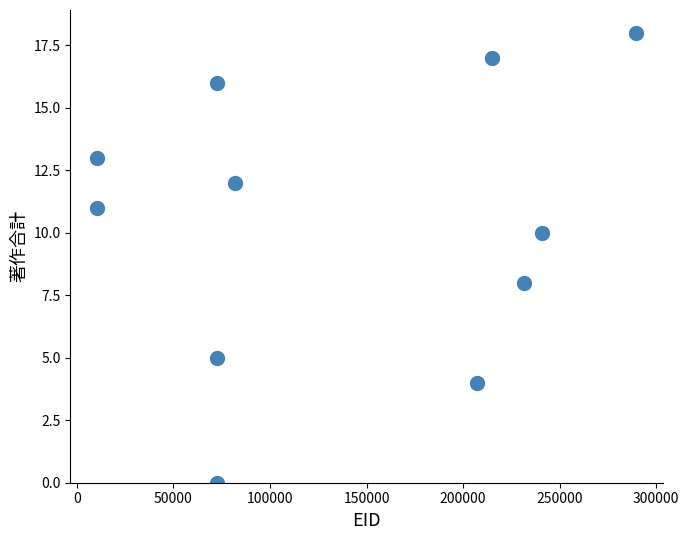

What is the average Y value?

10